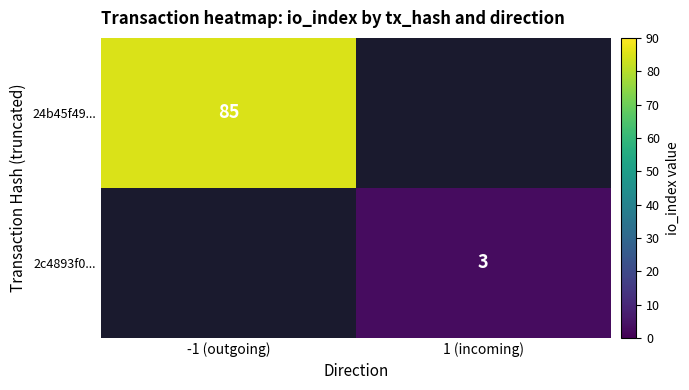

True or false: 24b45f49... has a value of 85 at -1 (outgoing).

True